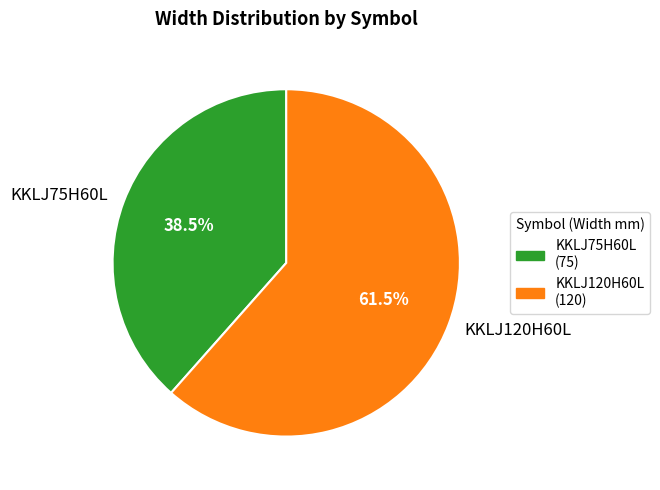

Count the number of slices in the pie.

2